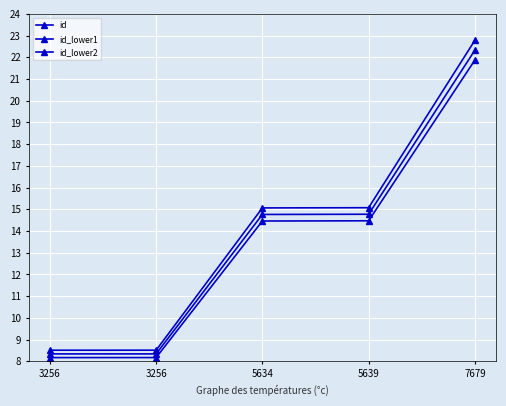

At which category does the chart reach its minimum across all series?

3256